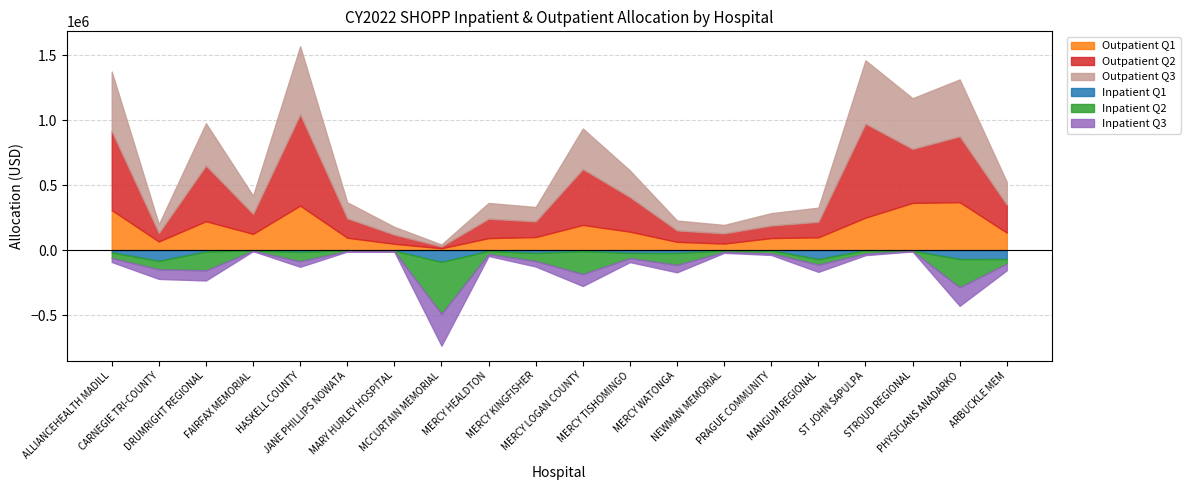

Is it true that Outpatient Q3 equals 139596.8 at FAIRFAX MEMORIAL?

True